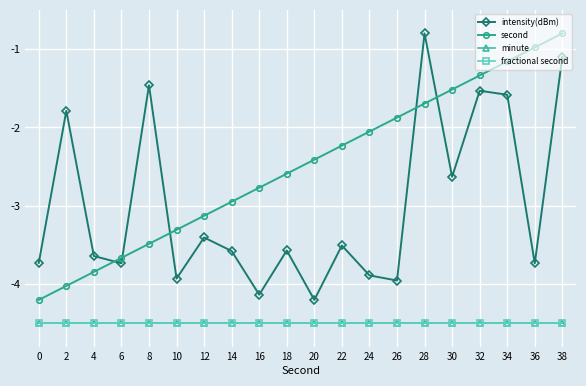

At which category is the sum across all series the highest?

38